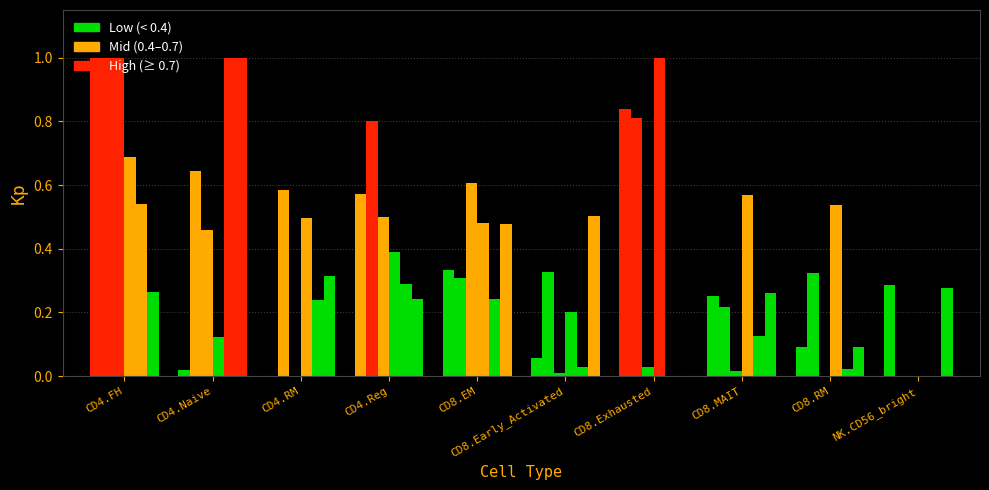

Which has a higher value, CD4.Naive or CD4.Reg?

CD4.Reg